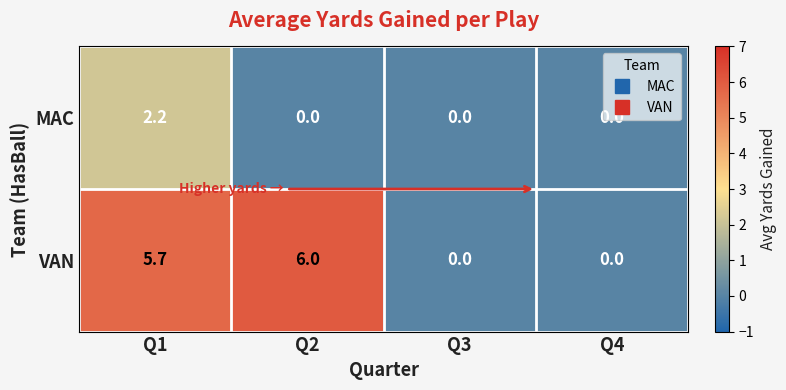

What is the sum of all MAC values?

2.2